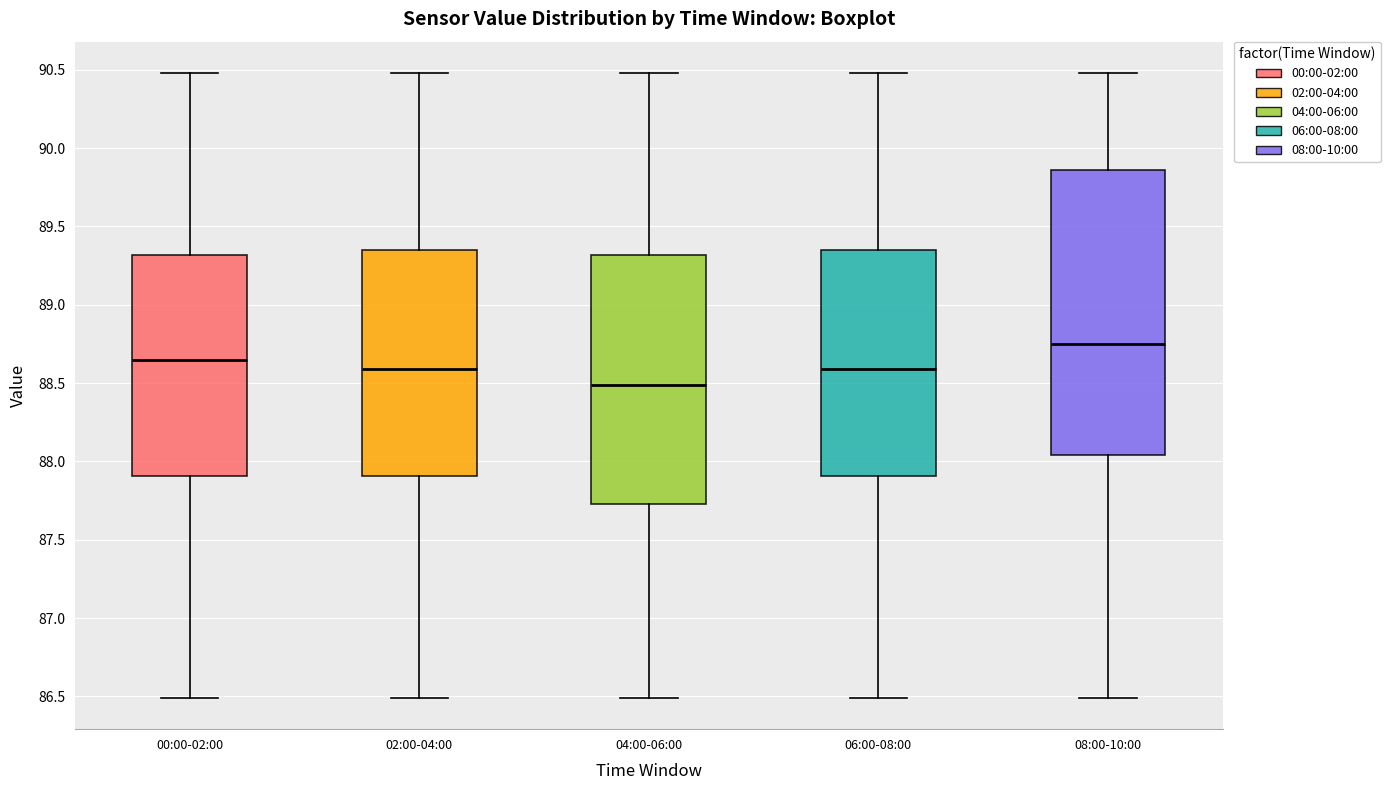

Reading left to right, transcribe this box plot: for each box, give where its median line is, the range the box spans, and where its two whiskers end, as read against the y-axis. The values are not printed on the chart, so give them approximately, as read against the axis.

00:00-02:00: median 88.65, box 87.90 to 89.30, whiskers 86.50 to 90.50
02:00-04:00: median 88.60, box 87.90 to 89.35, whiskers 86.50 to 90.50
04:00-06:00: median 88.50, box 87.75 to 89.30, whiskers 86.50 to 90.50
06:00-08:00: median 88.60, box 87.90 to 89.35, whiskers 86.50 to 90.50
08:00-10:00: median 88.75, box 88.05 to 89.85, whiskers 86.50 to 90.50